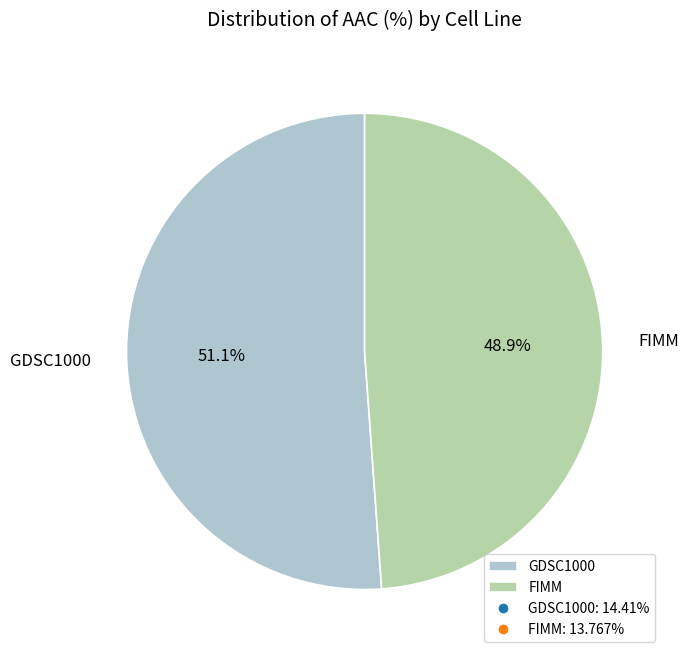

What percentage do FIMM and GDSC1000 together represent?

100.0%